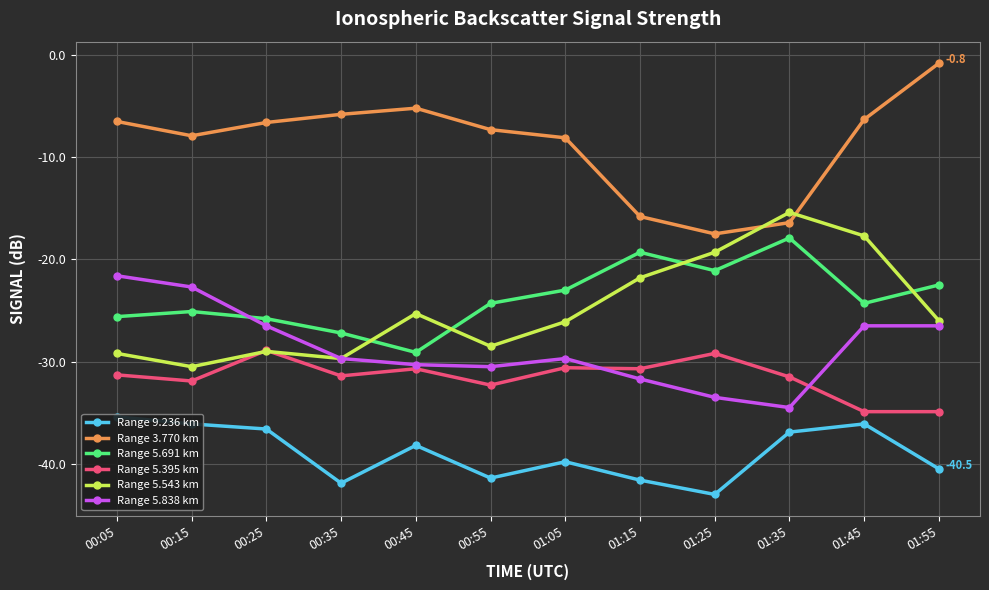

True or false: Range 5.691 km and Range 3.770 km cross at least once.

False